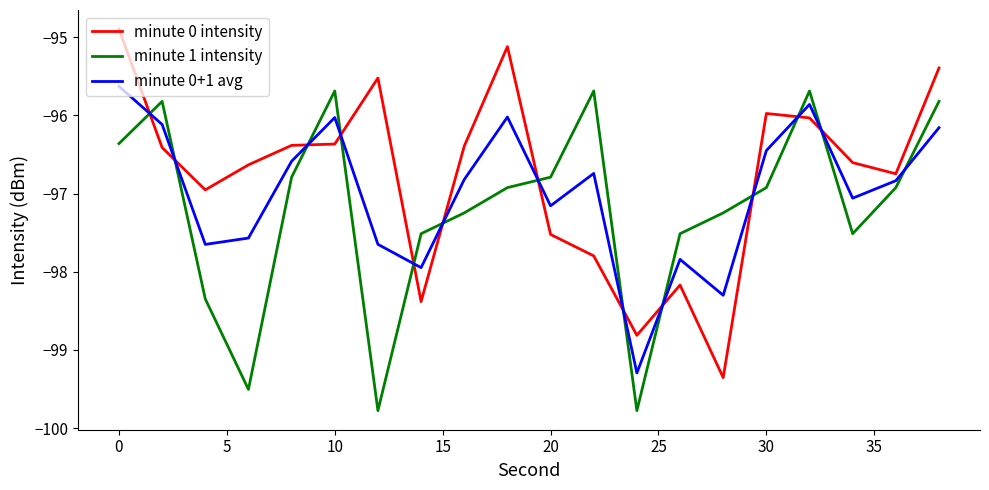

List the series in order of their overall mean, highest first.

minute 0 intensity, minute 0+1 avg, minute 1 intensity